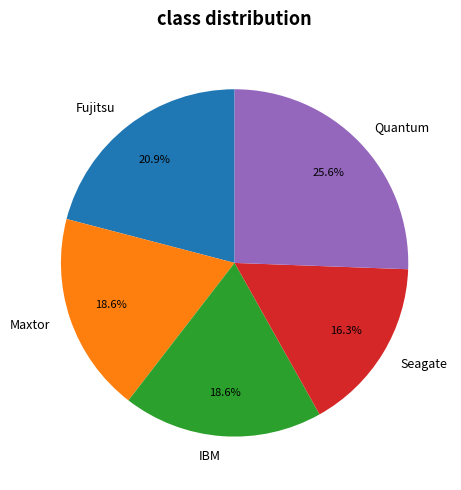

What is the smallest slice in the pie chart?

Seagate